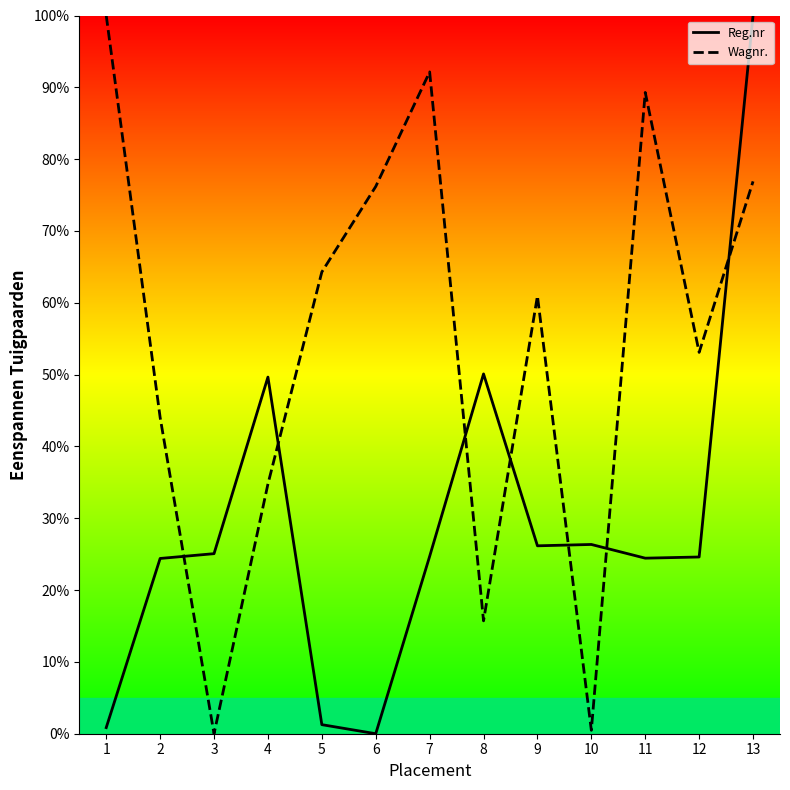

True or false: Wagnr. has a value of 64.3 at 5.

True